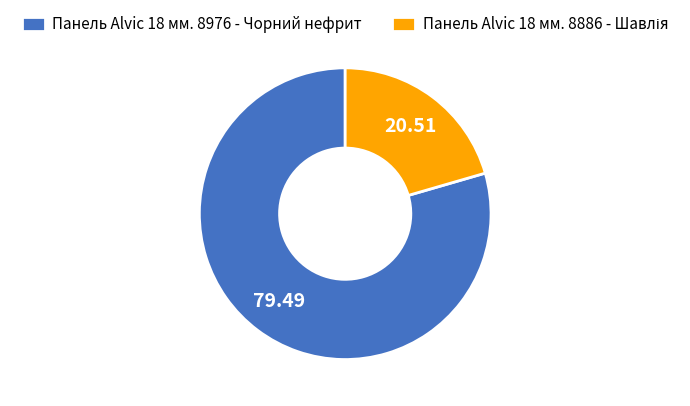

Is there a majority slice in this chart?

Yes